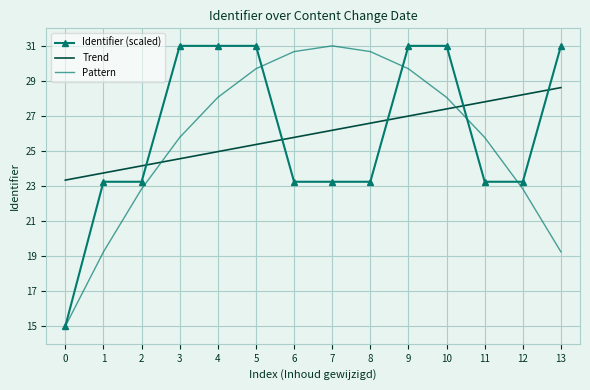

Between which two adjacent categories do Trend and Identifier (scaled) first intersect?

2 and 3